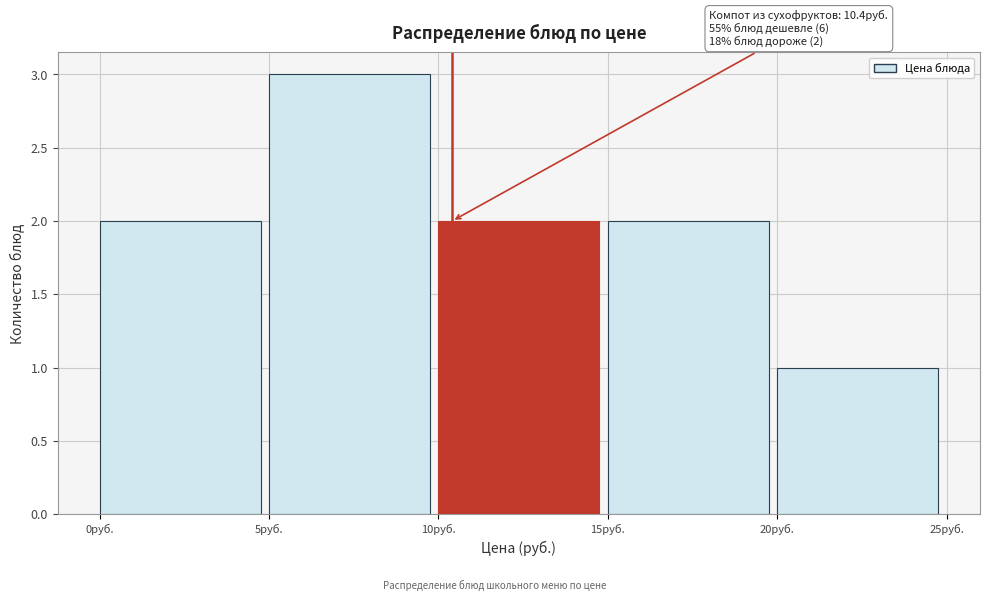

Which range on the x-axis has the tallest bar?

5 to 10